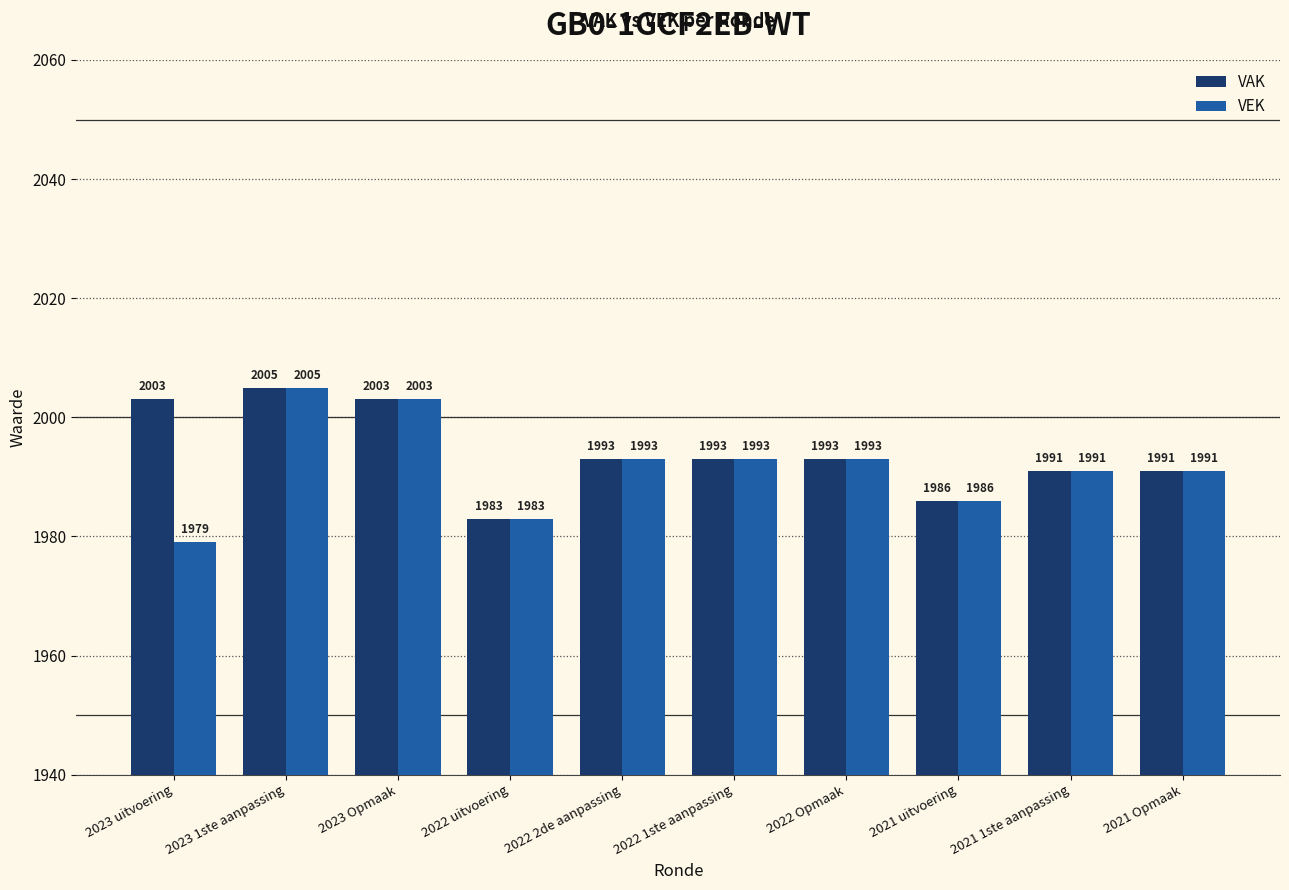

What position from the right is 2021 uitvoering?

3